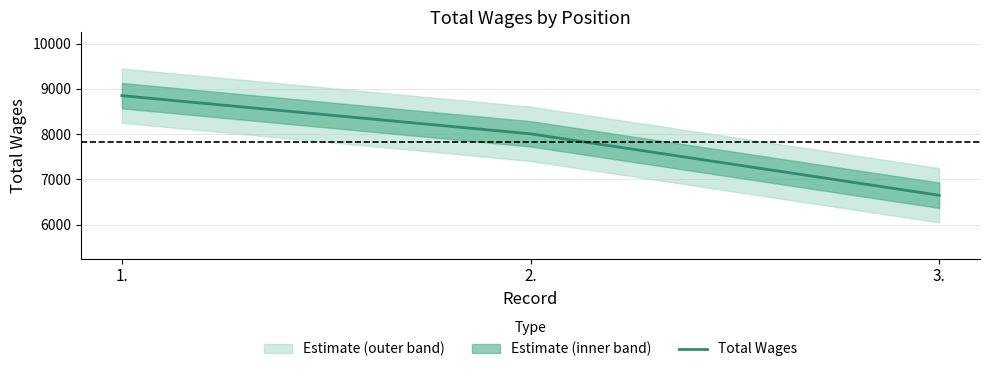

What is the value of the 2nd point from the left?

8006